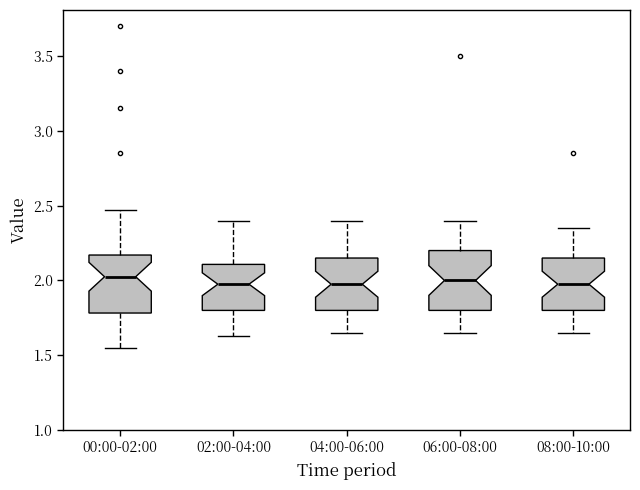

Where does the upper whisker of the box for 08:00-10:00 end on the y-axis? The values are not printed on the chart, so give them approximately, as read against the axis.

2.35